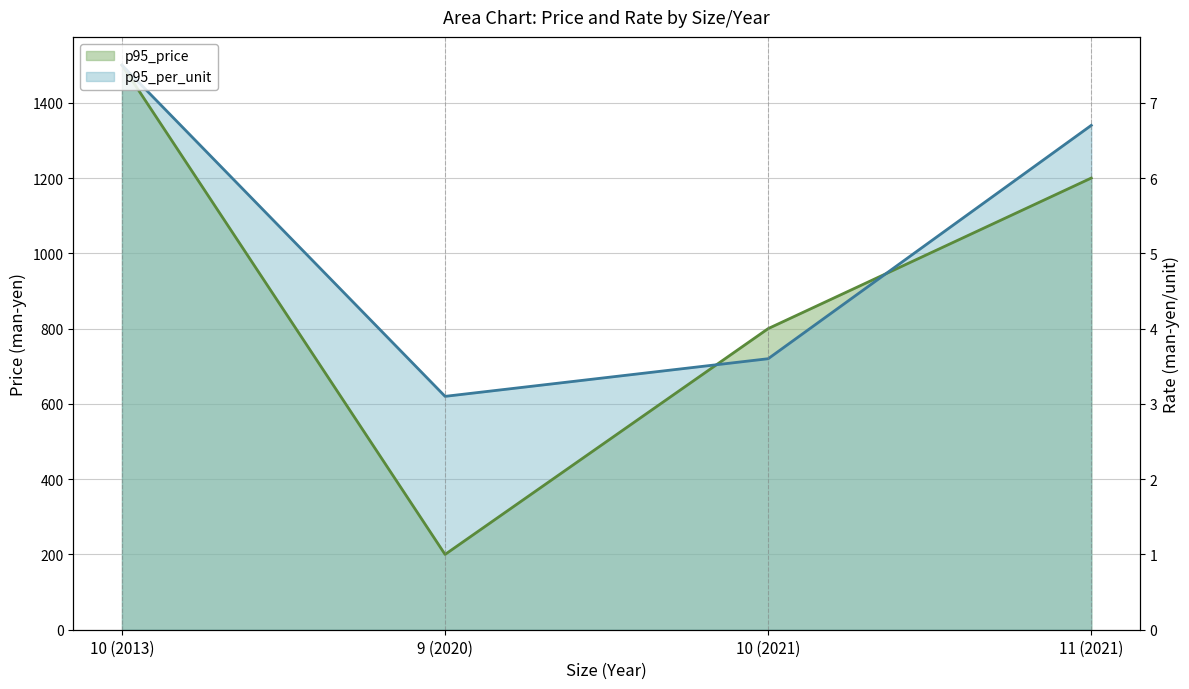

How many p95_per_unit values are between 720 and 1500?

3